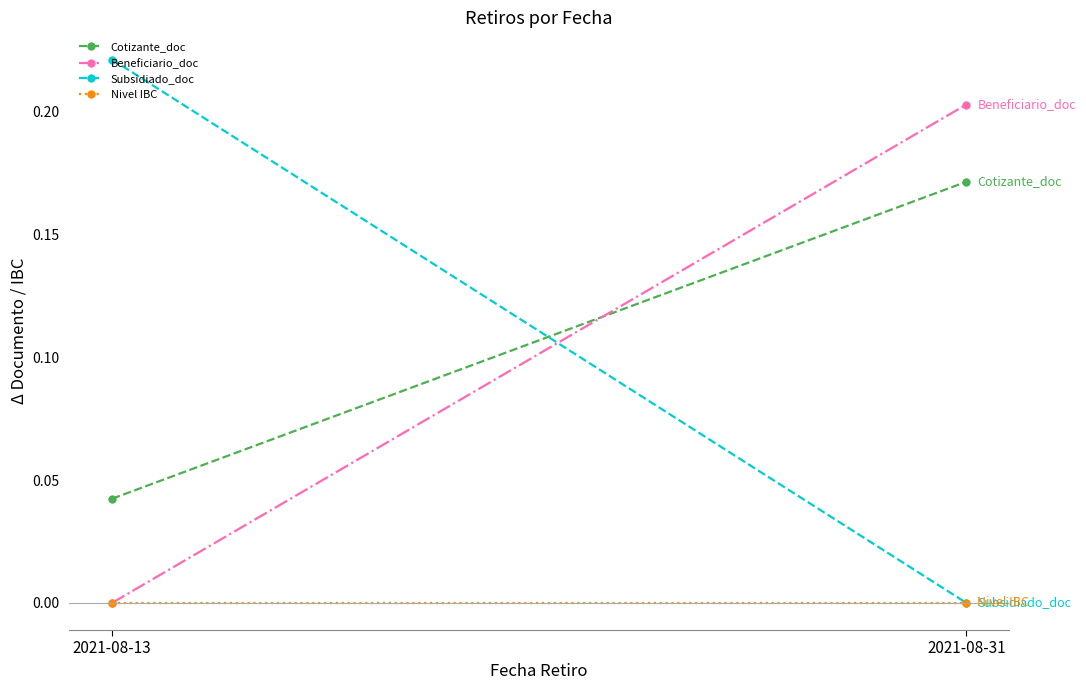

At which label is Cotizante_doc closest to 0?

2021-08-13